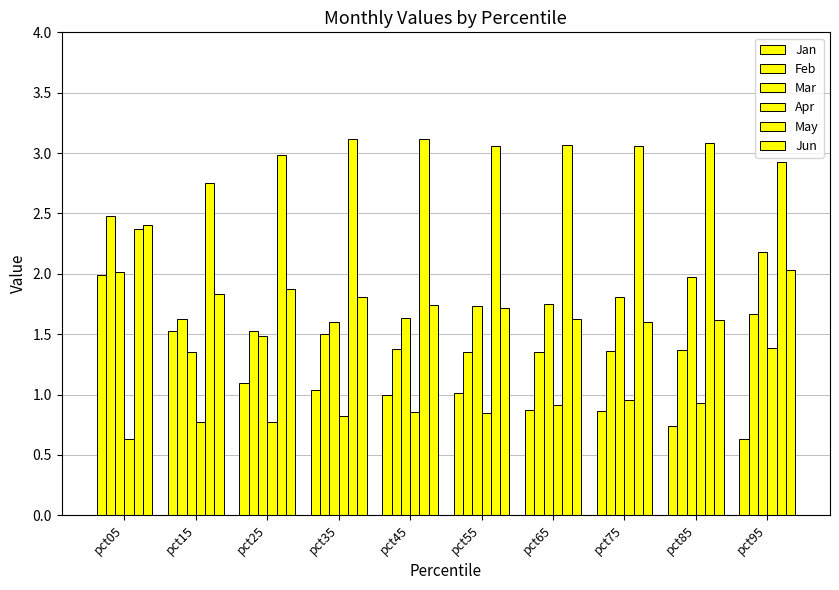

How many data points does each series have?

10